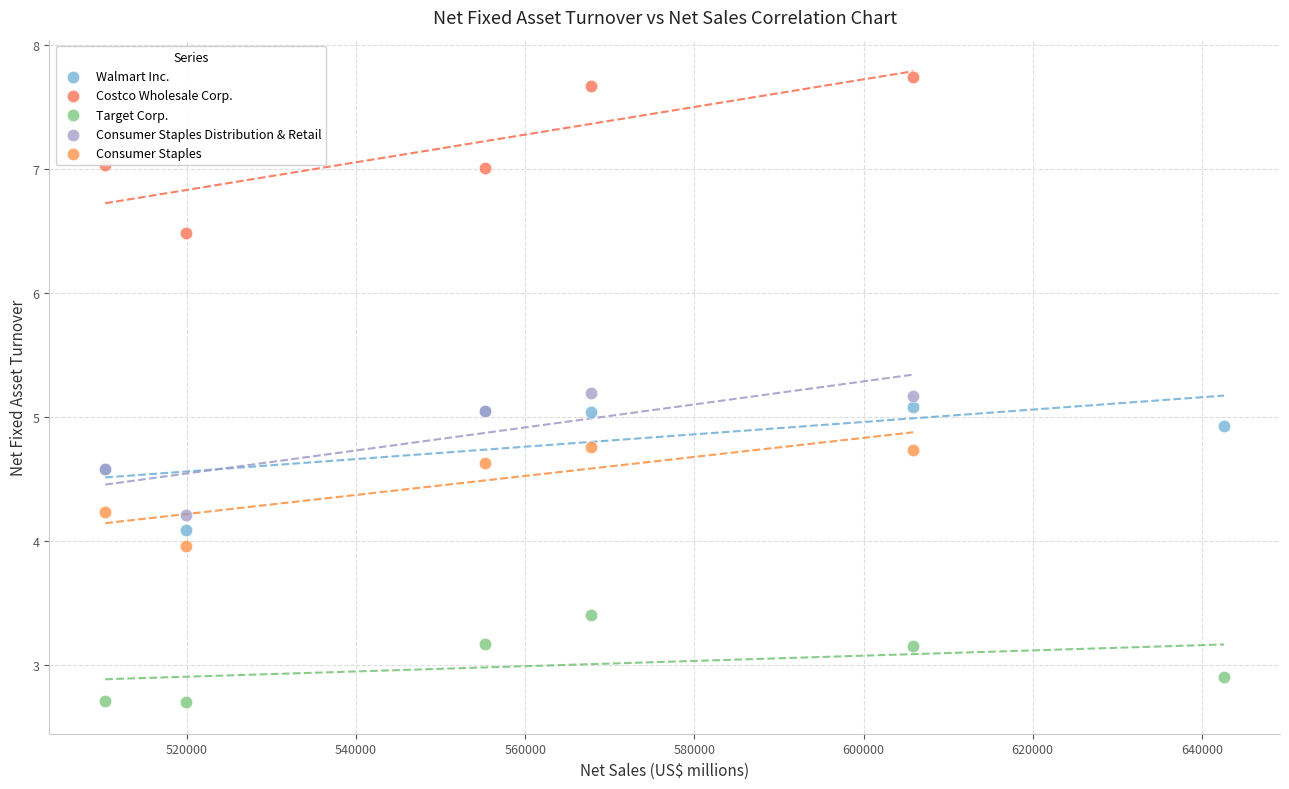

Which series reaches the maximum Y coordinate?

Costco Wholesale Corp.